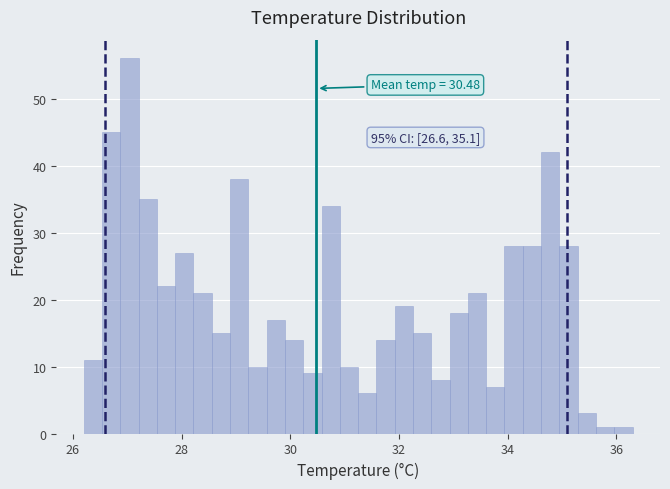

Around what value on the x-axis is the tallest bar? Give the approximate position of its centre, as read against the axis.

27.0